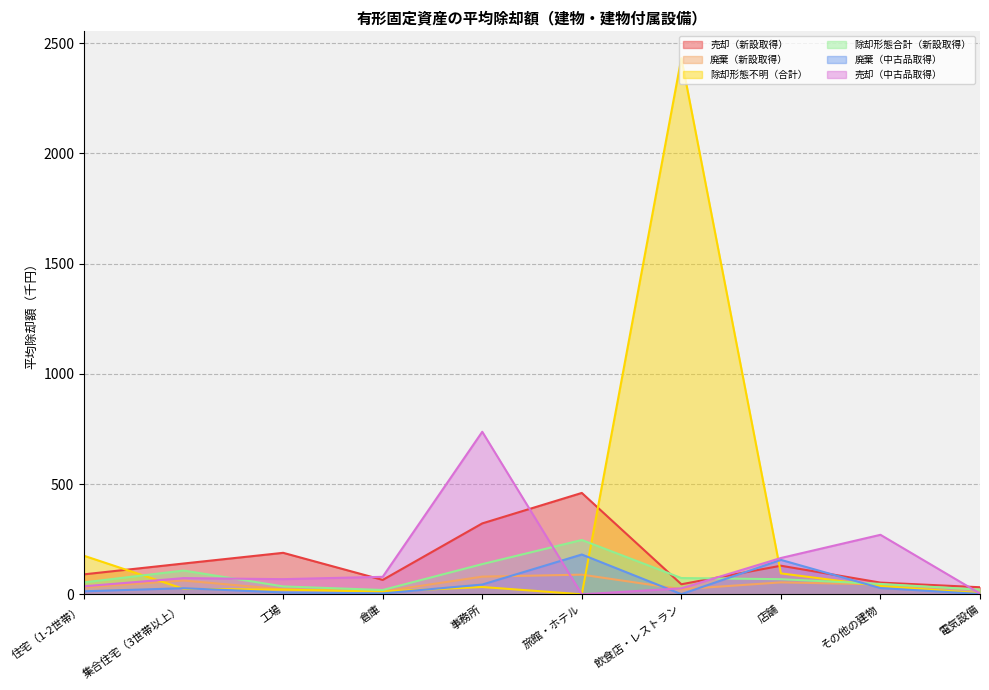

True or false: 廃棄（中古品取得） has a value of 36.5 at 集合住宅（3世帯以上）.

False